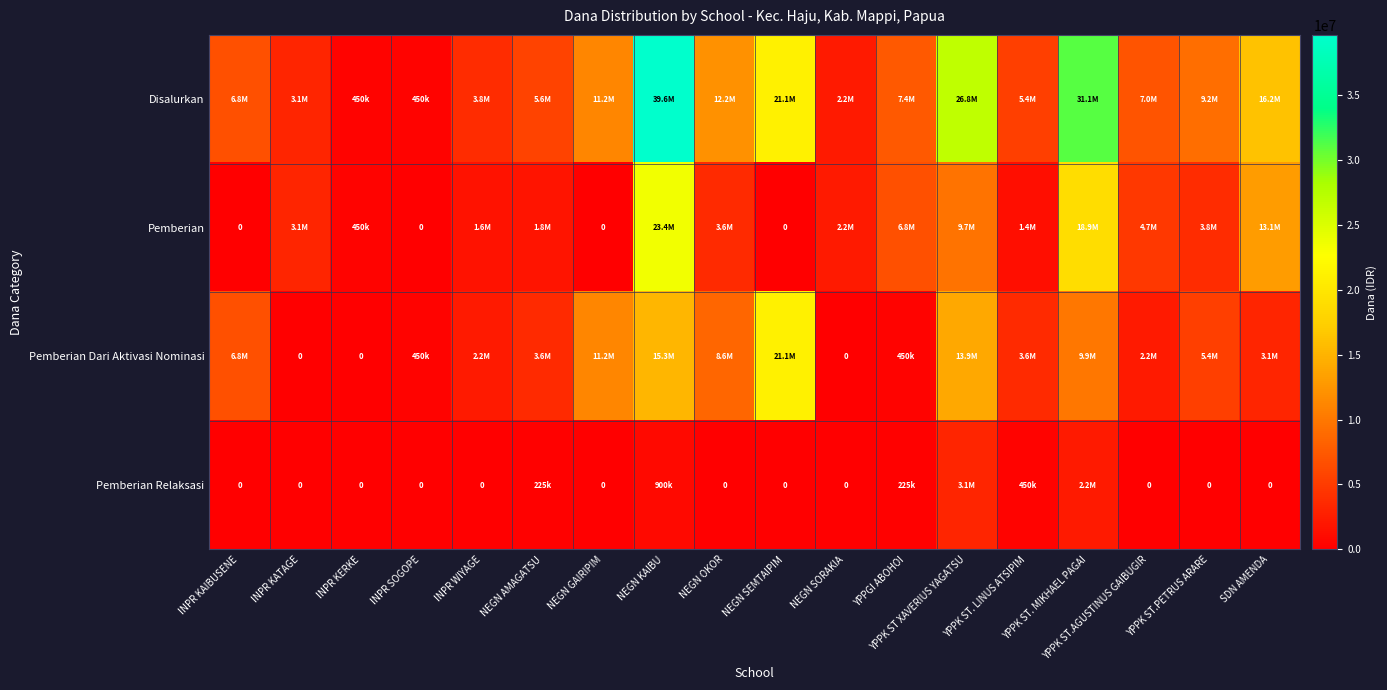

What is the total value across all series at INPR WIYAGE?

7650000